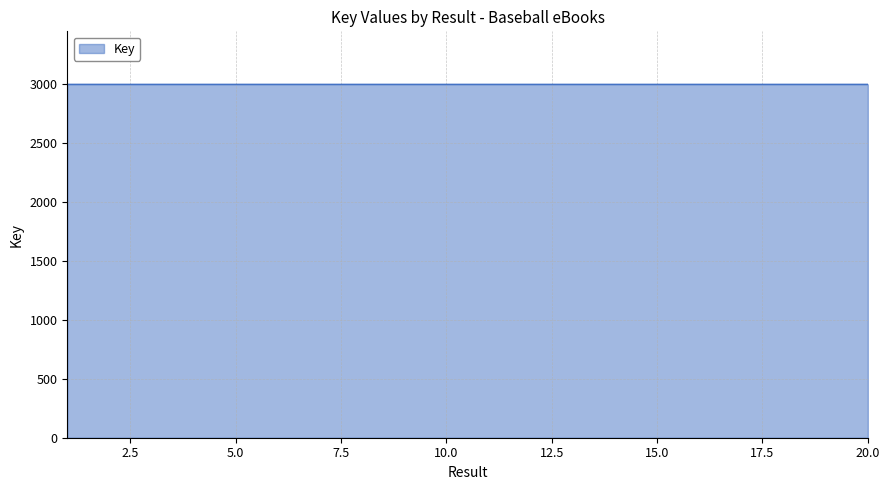

What is the minimum value shown in the chart?

3000.0